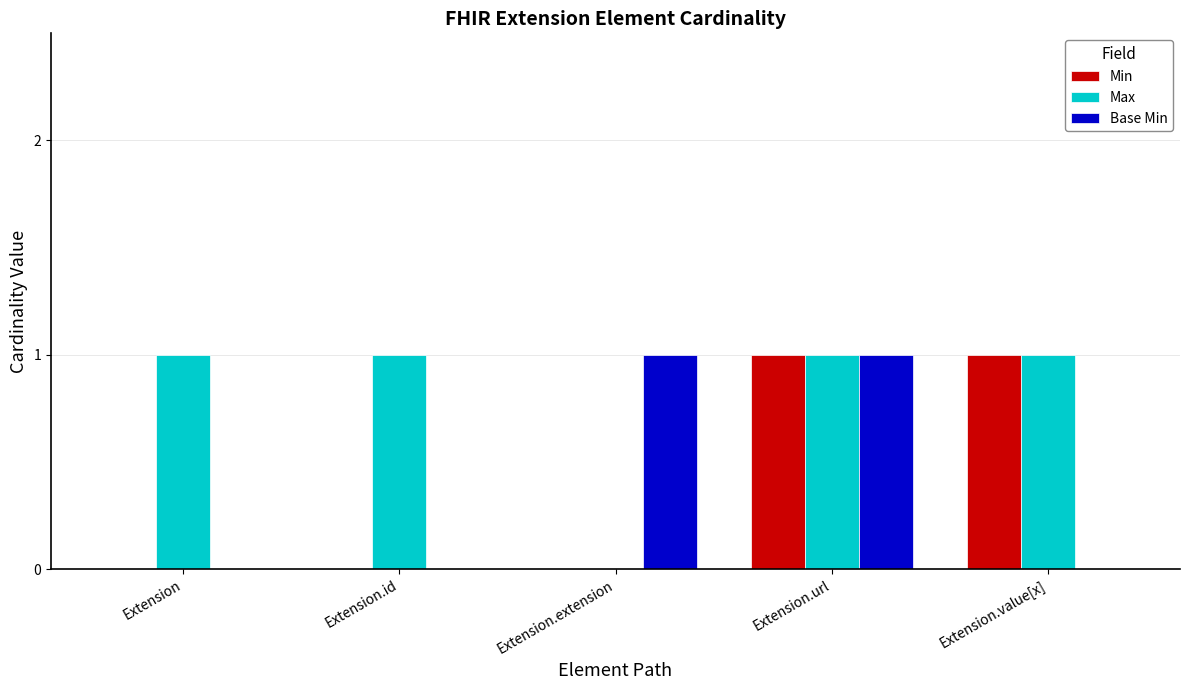

Is the value of Min at Extension greater than the value of Max at Extension.url?

No